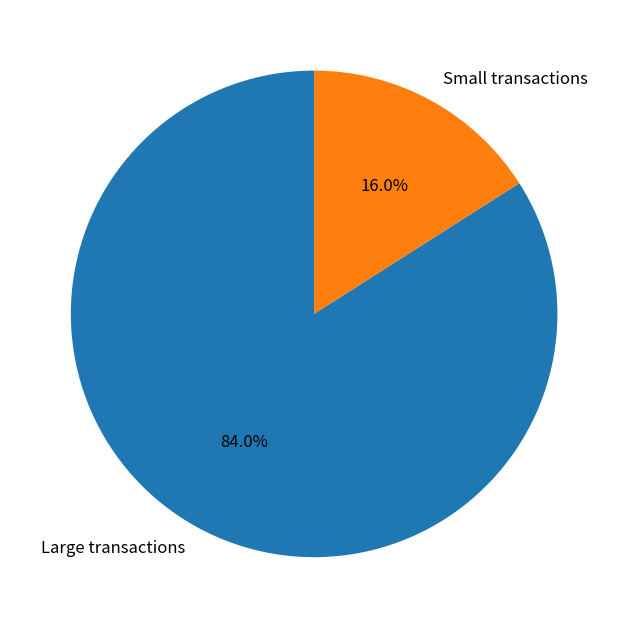

Combined, what portion of the pie is Small transactions and Large transactions?

100.0%